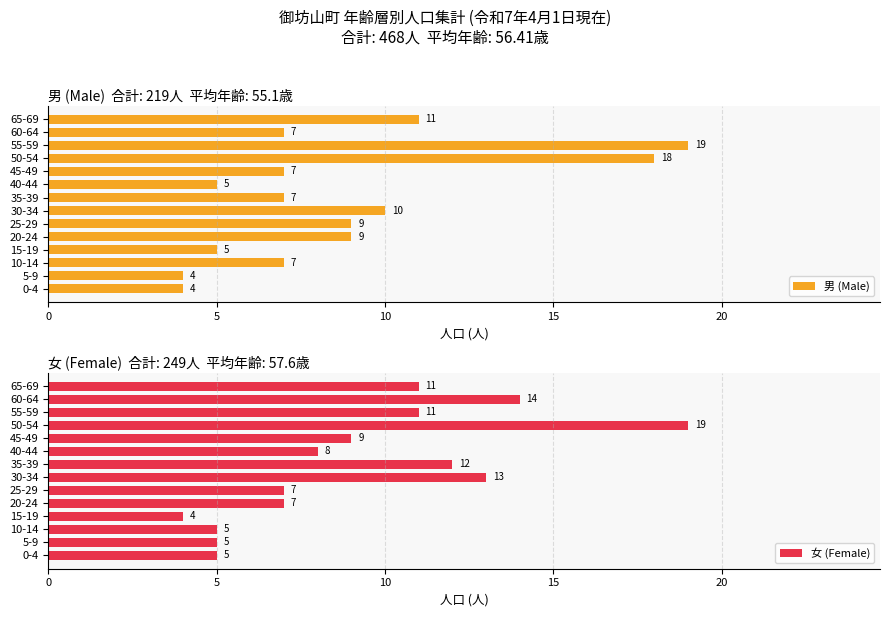

The value of 女 (Female) at 10-14 is 5. True or false?

True